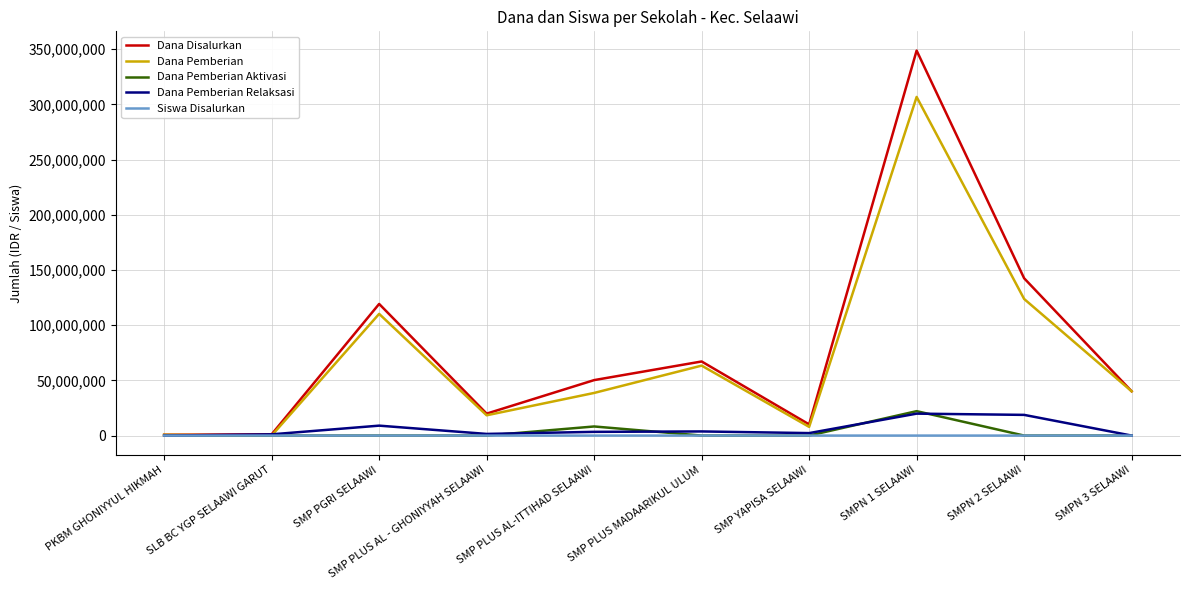

Which series has the widest spread of values?

Dana Disalurkan